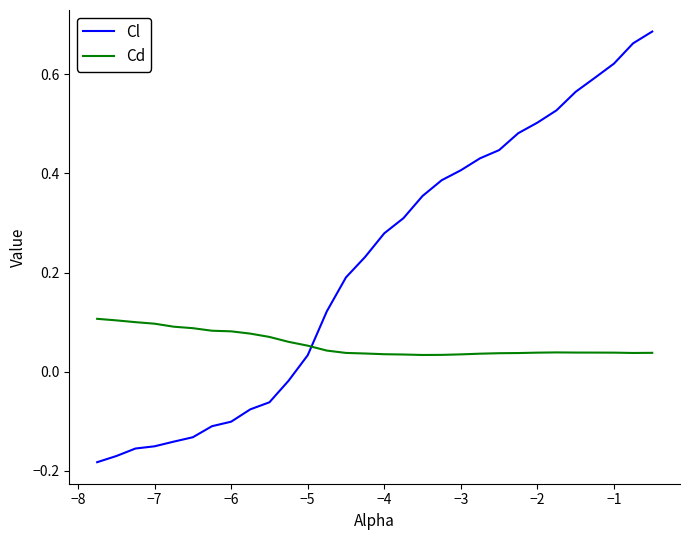

Which series has the widest spread of values?

Cl